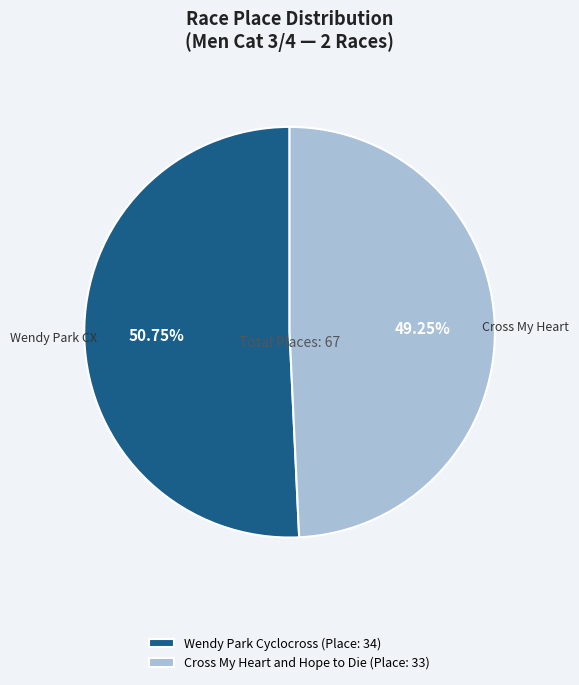

What percentage is the Cross My Heart and Hope to Die slice, to the nearest percent?

49%